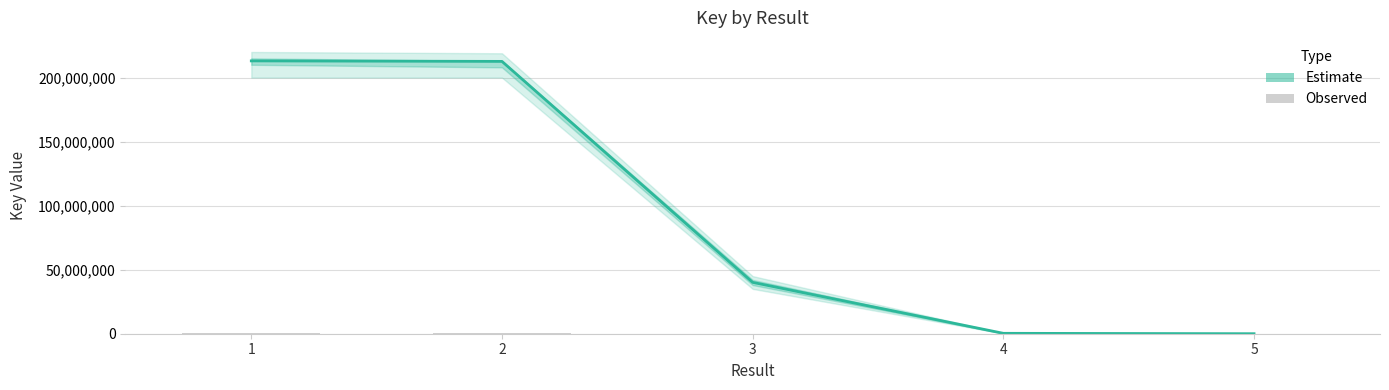

Which series has the largest total across all categories?

Estimate